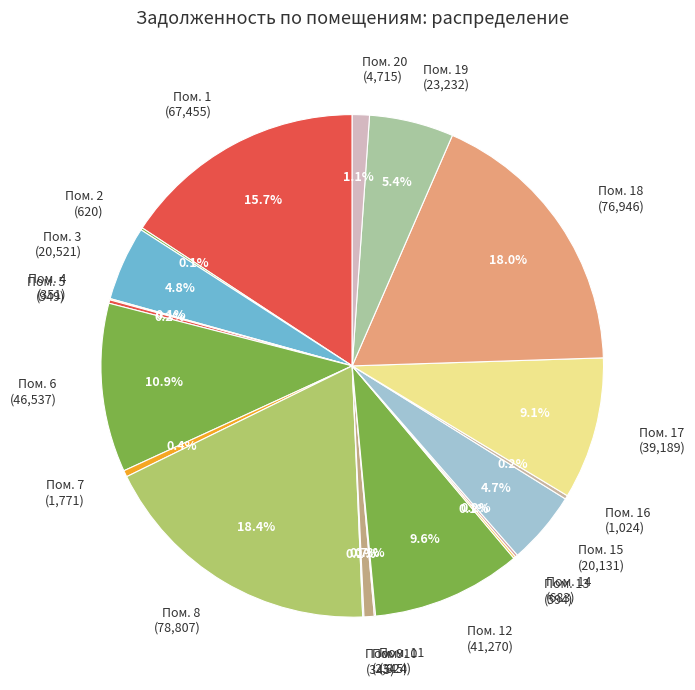

How much of the chart is everything except Пом. 12 (41,270)?

90.4%